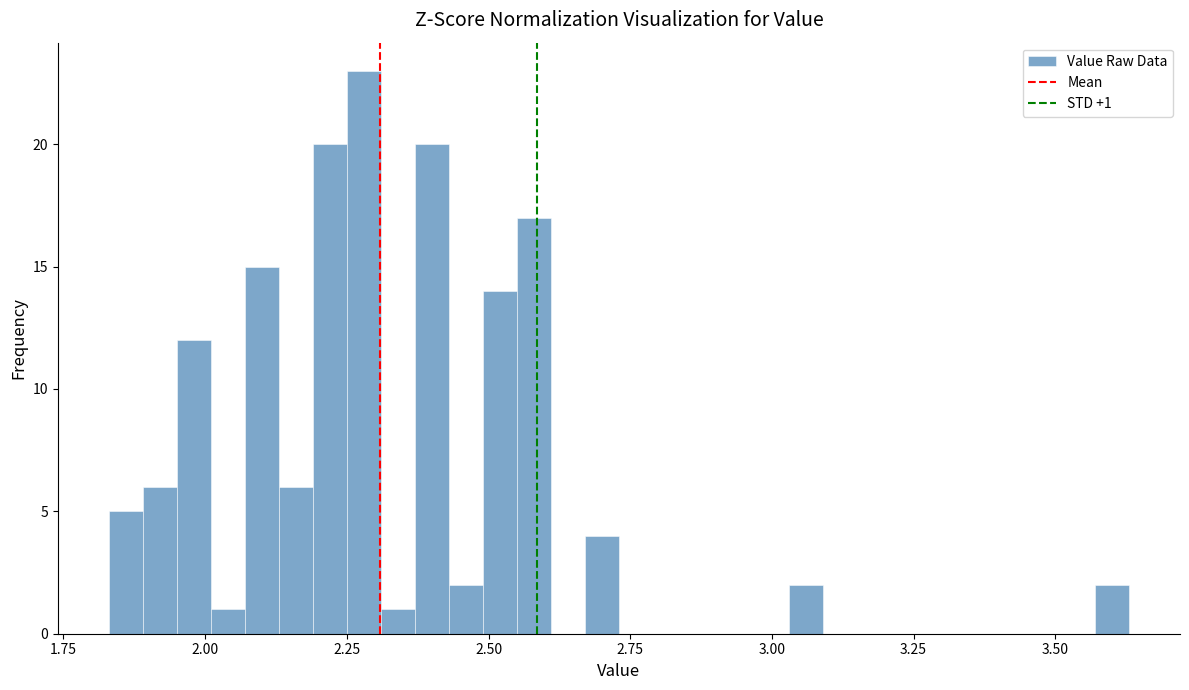

Around what value on the x-axis is the tallest bar? Give the approximate position of its centre, as read against the axis.

2.30